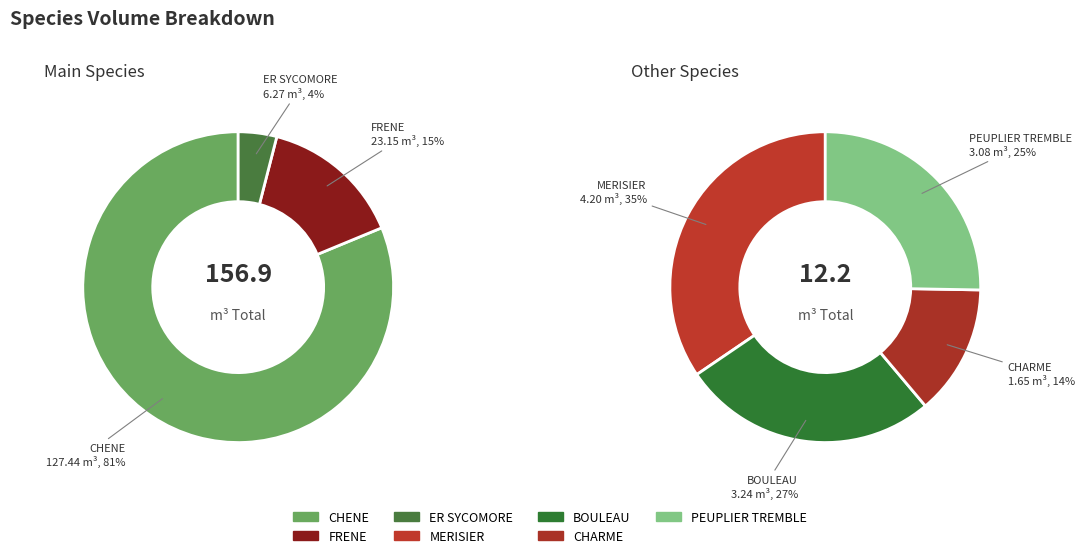

Does PEUPLIER TREMBLE represent more than half of the total?

No